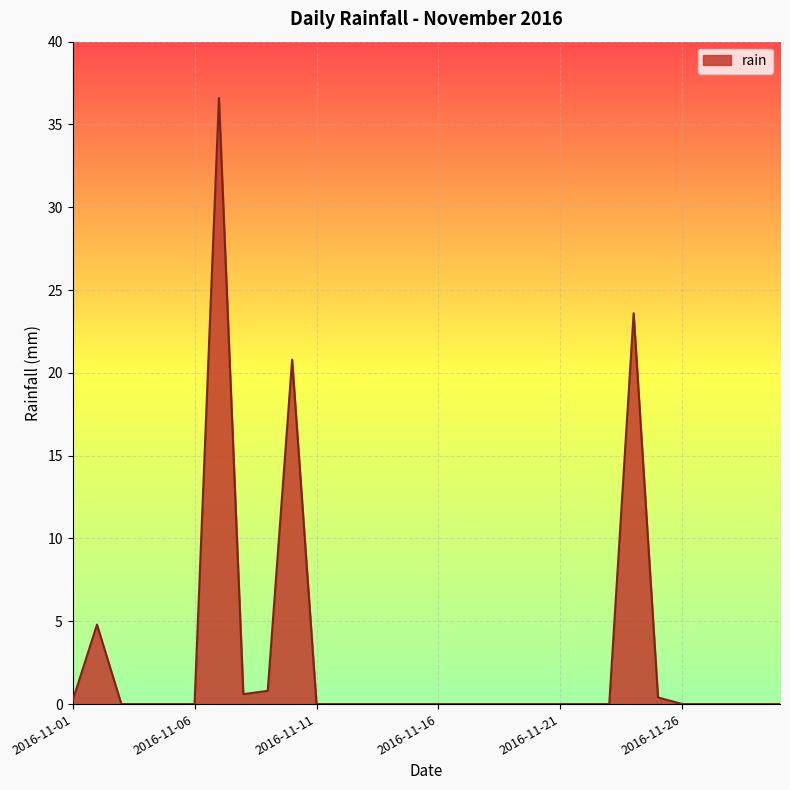

True or false: the data has more than 1 interior local peaks.

True